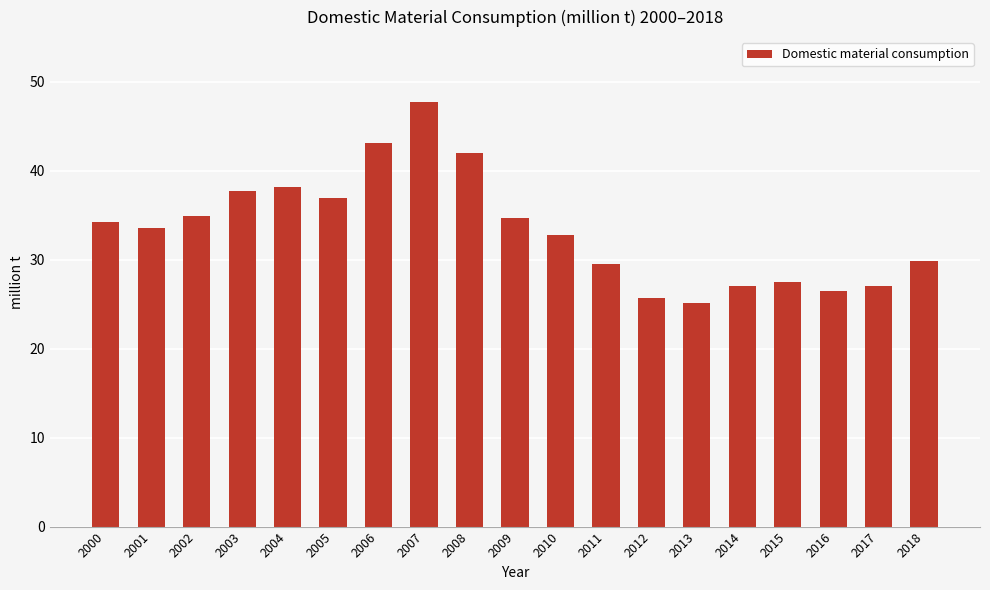

What is the value of the 15th bar from the left?

27.1